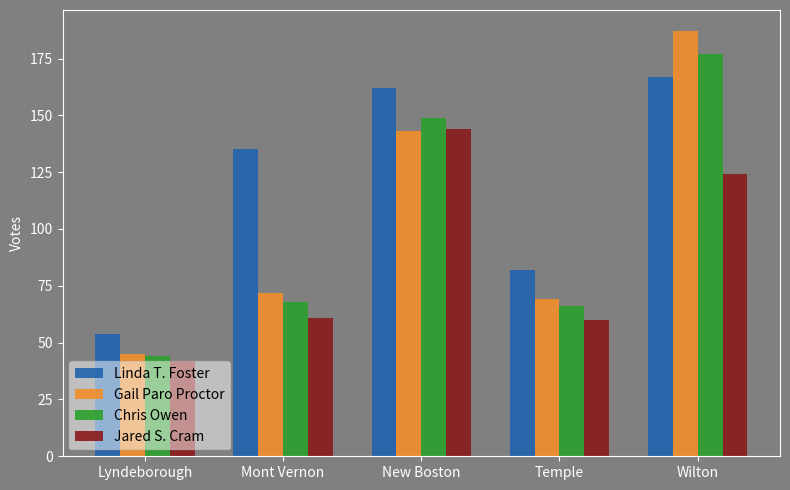

True or false: Gail Paro Proctor has a value of 85 at New Boston.

False